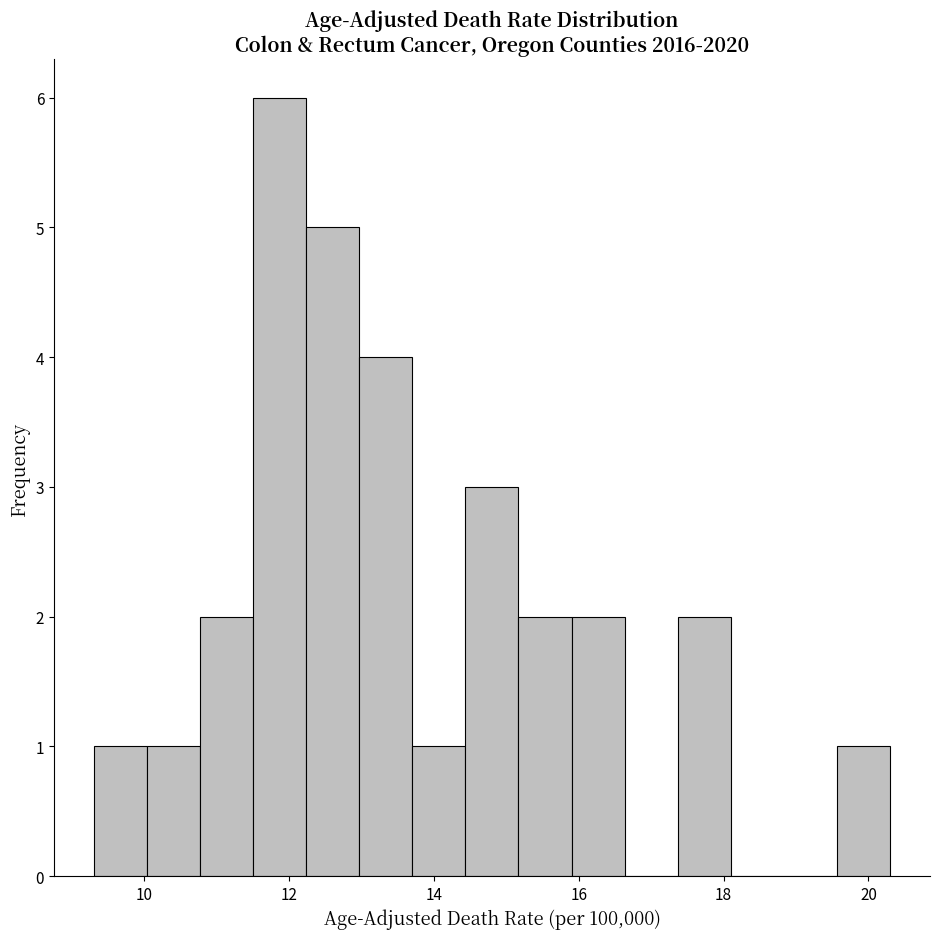

Read against the x-axis, roughly where is the centre of the tallest bar?

11.8